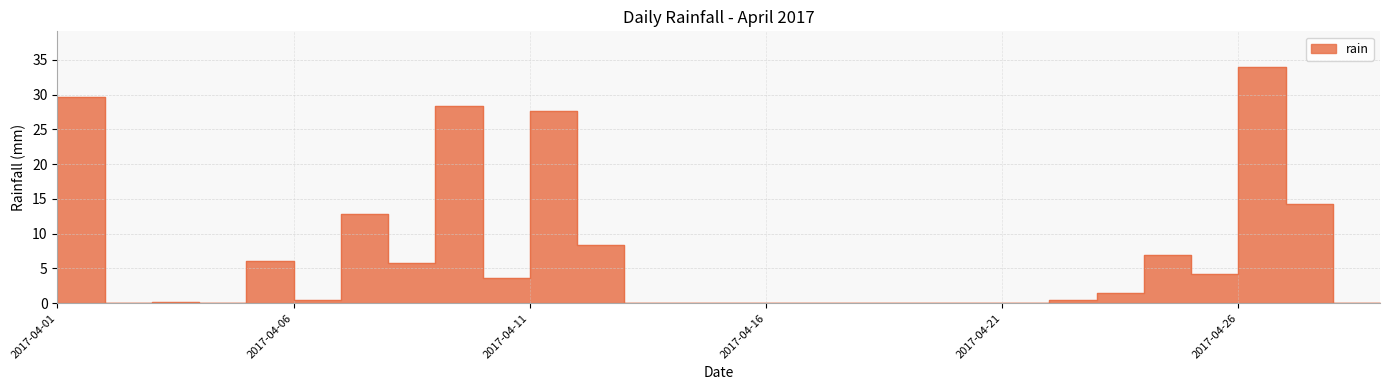

What is the sum of all values?

184.0